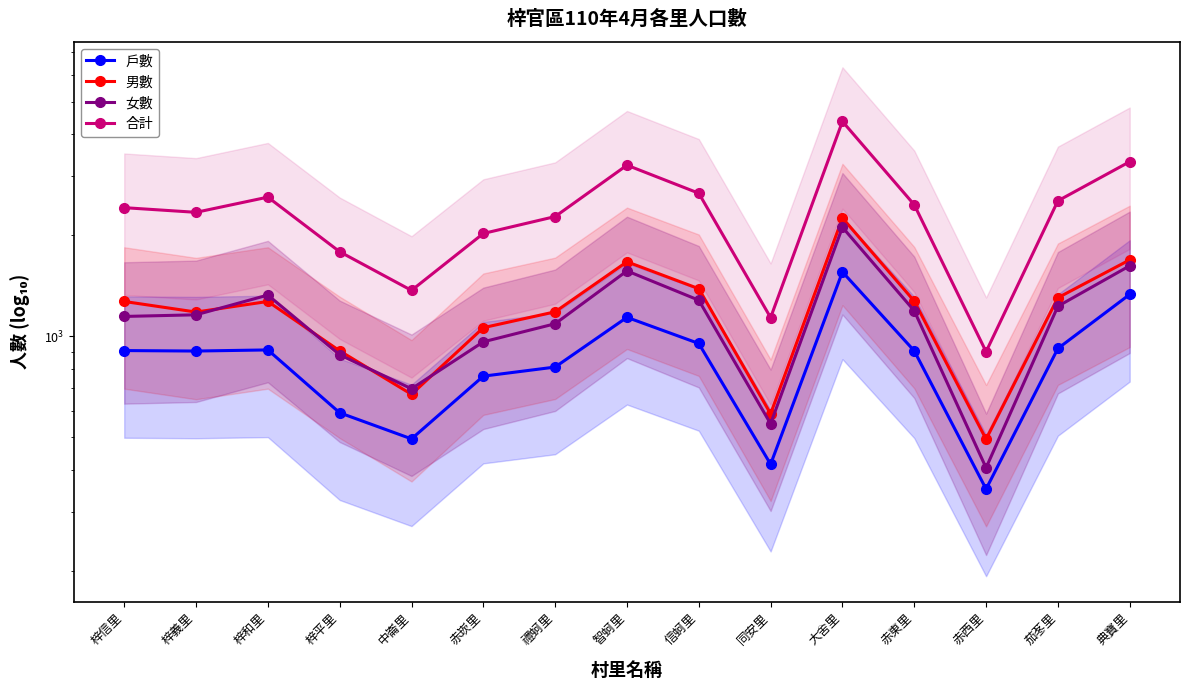

What is the label of the 5th point from the right?

大舍里